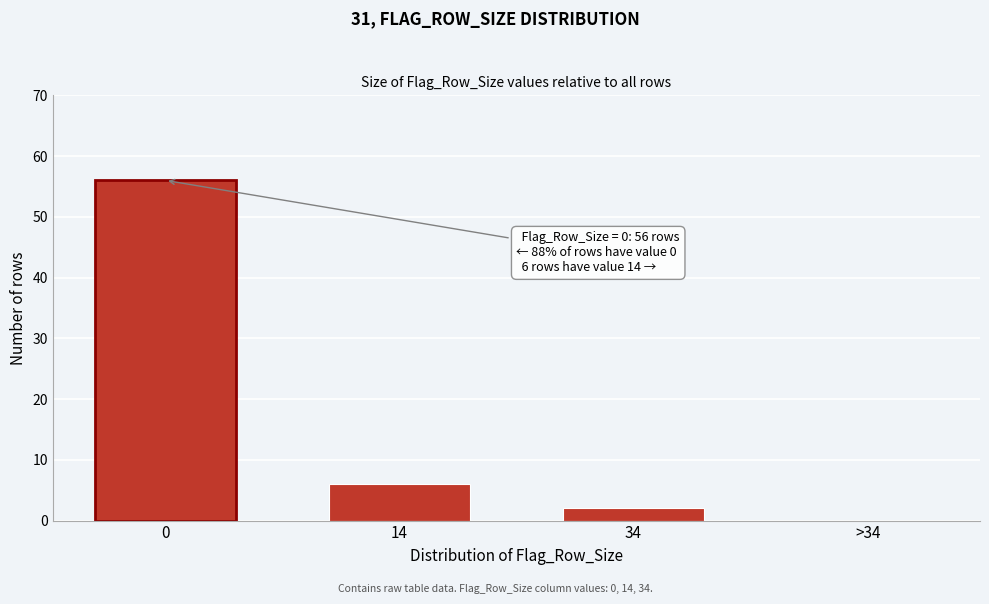

Reading right to left, transcribe all the data shown in this chart.

>34=0	34=2	14=6	0=56